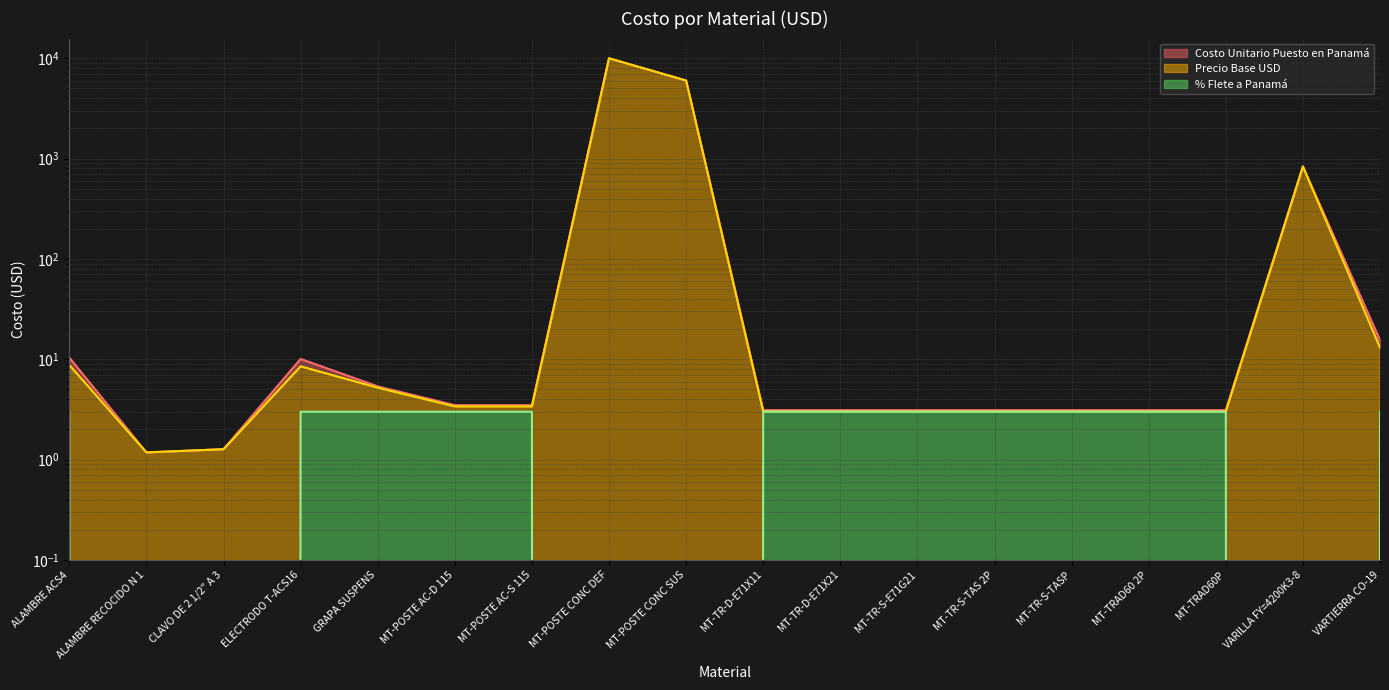

The value of Costo Unitario Puesto en Panamá at VARILLA FY=4200K3-8 is 1086.4. True or false?

False